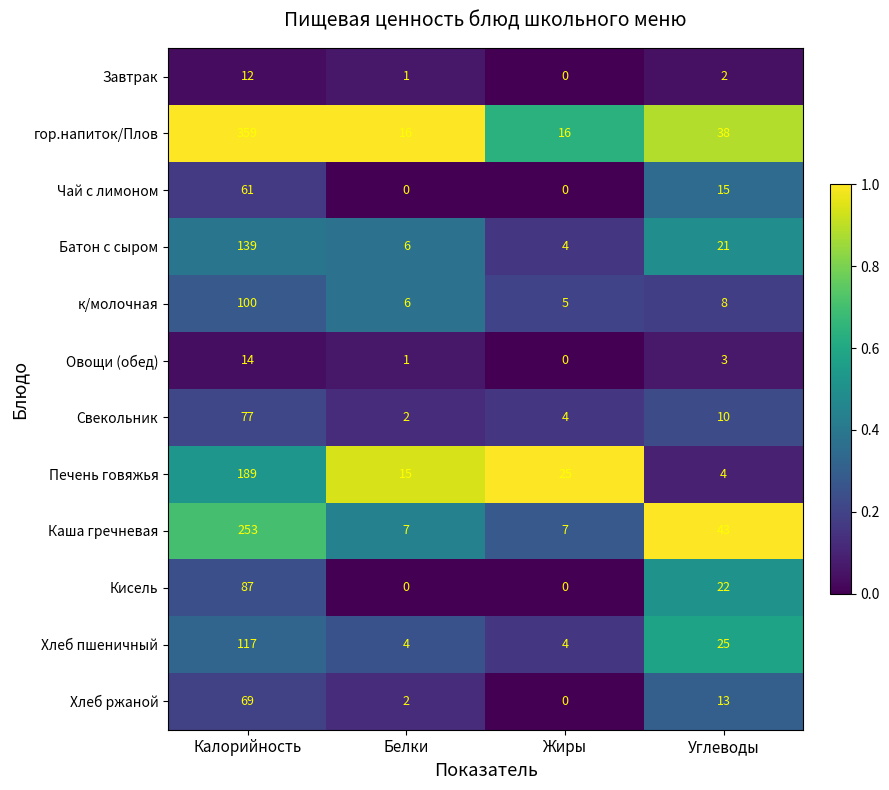

What is the difference between the maximum and second lowest values in the Батон с сыром series?

133